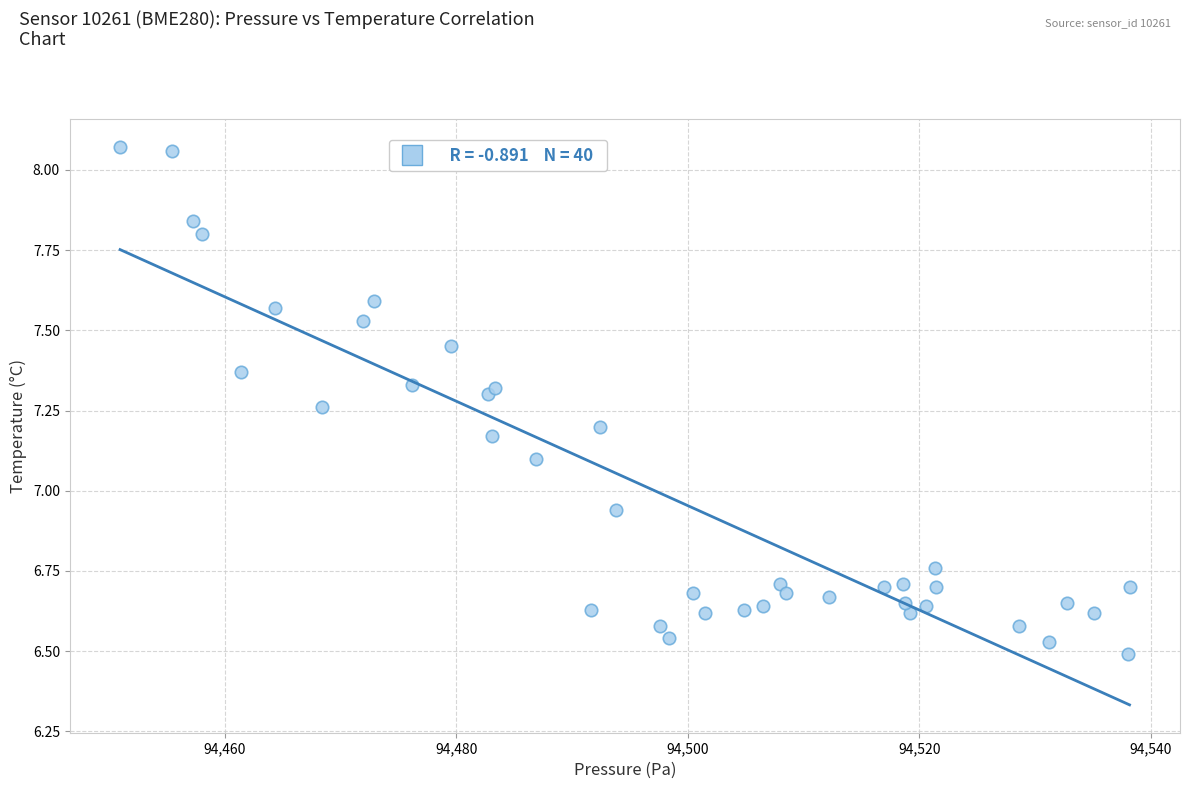

What is the range of X values (max minus min)?

87.2